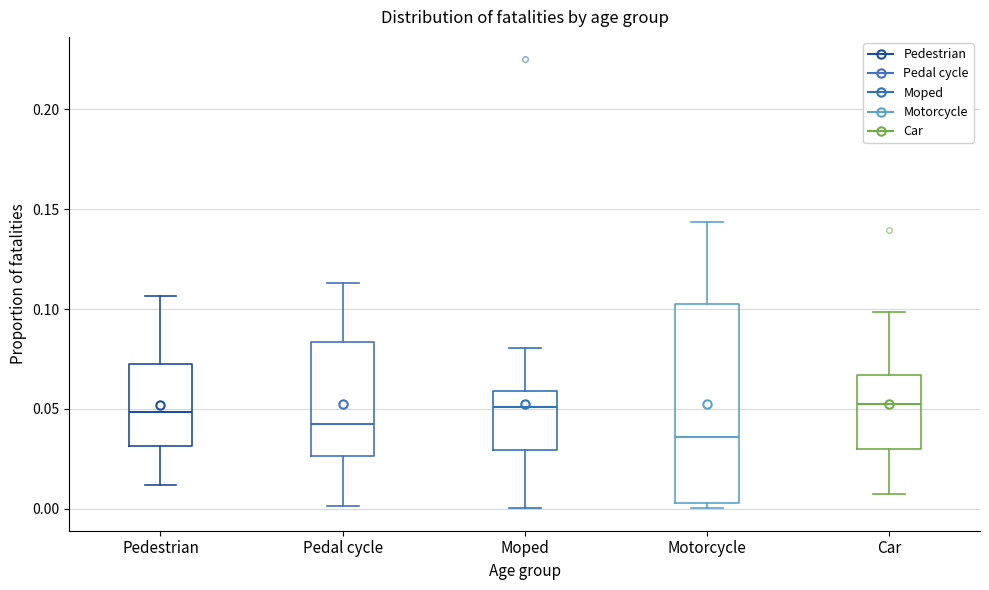

Reading left to right, read every box against the y-axis: the position of its median line, the range the box covers, and the ends of its whiskers. The values are not printed on the chart, so give them approximately, as read against the axis.

Pedestrian: median 0.050, box 0.030 to 0.070, whiskers 0.010 to 0.105
Pedal cycle: median 0.045, box 0.025 to 0.085, whiskers 0.000 to 0.115
Moped: median 0.050, box 0.030 to 0.060, whiskers 0.000 to 0.080
Motorcycle: median 0.035, box 0.005 to 0.105, whiskers 0.000 to 0.145
Car: median 0.050, box 0.030 to 0.065, whiskers 0.005 to 0.100